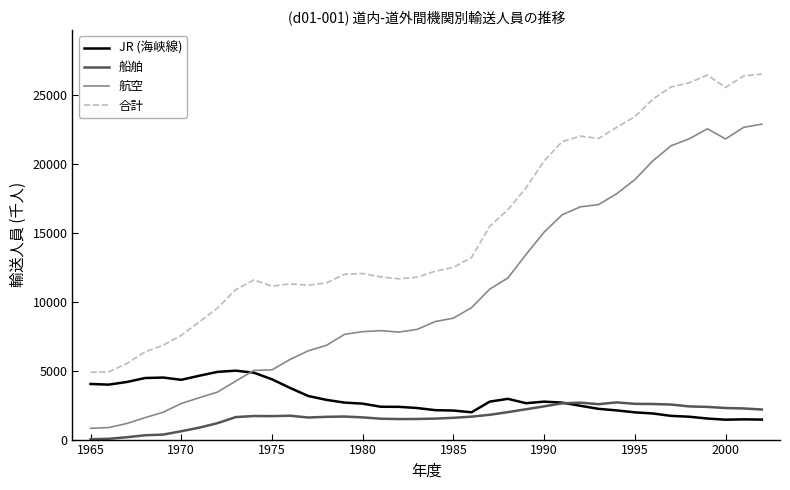

Which series has the largest total across all categories?

合計